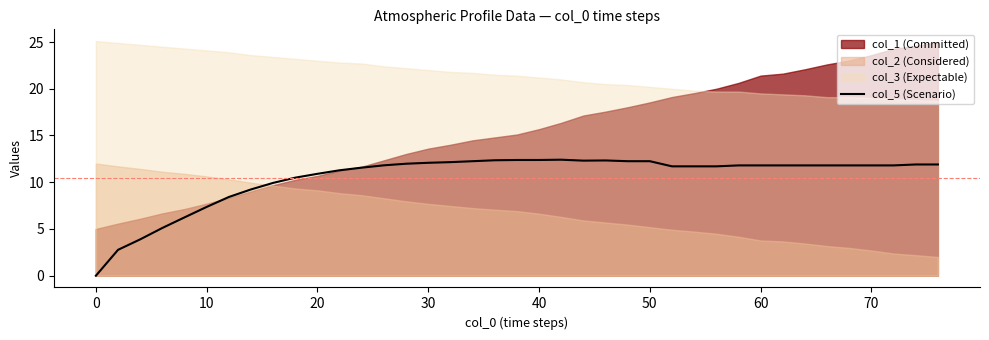

True or false: col_5 (Scenario) has a value of 11.8 at 70.

True